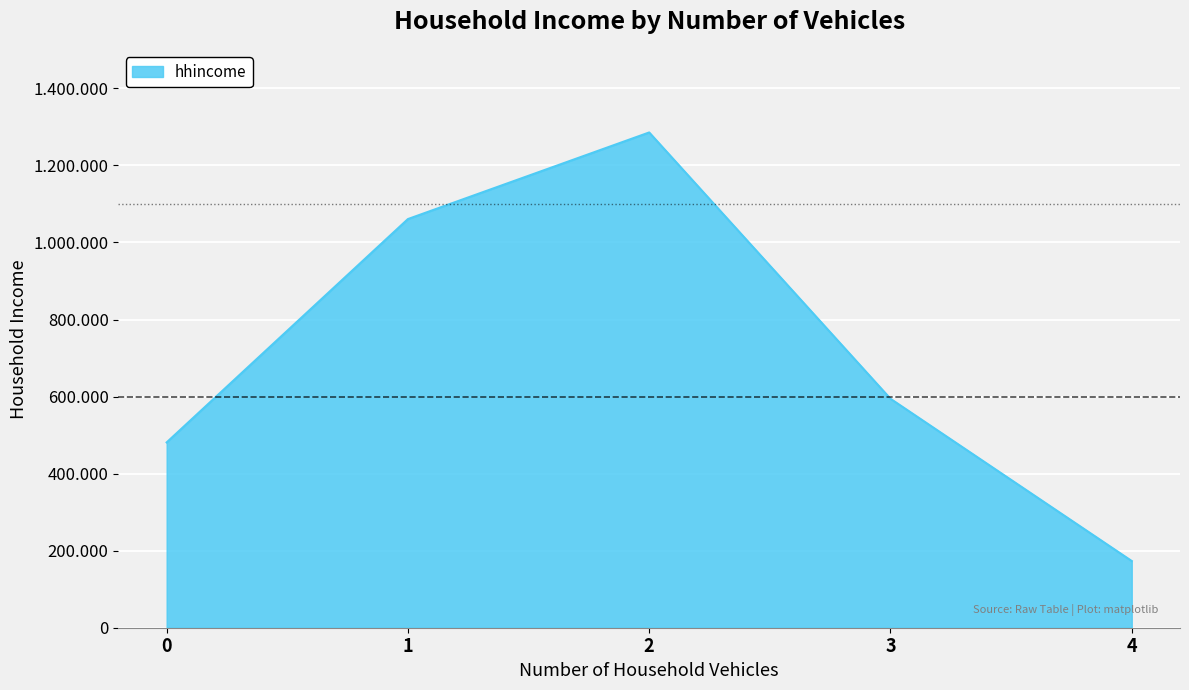

List the labels in order of value, smallest first.

4, 0, 3, 1, 2